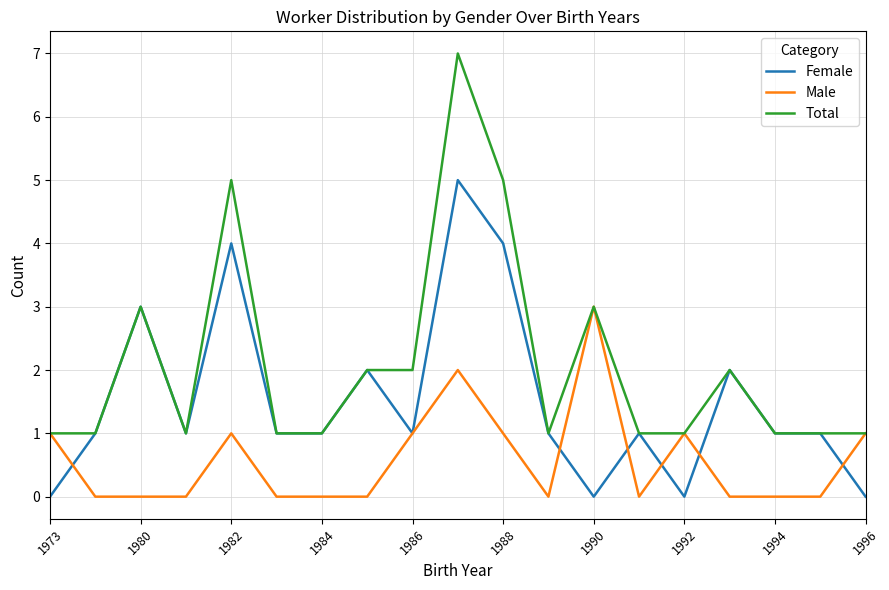

Rank the series by their average value, from highest to lowest.

Total, Female, Male